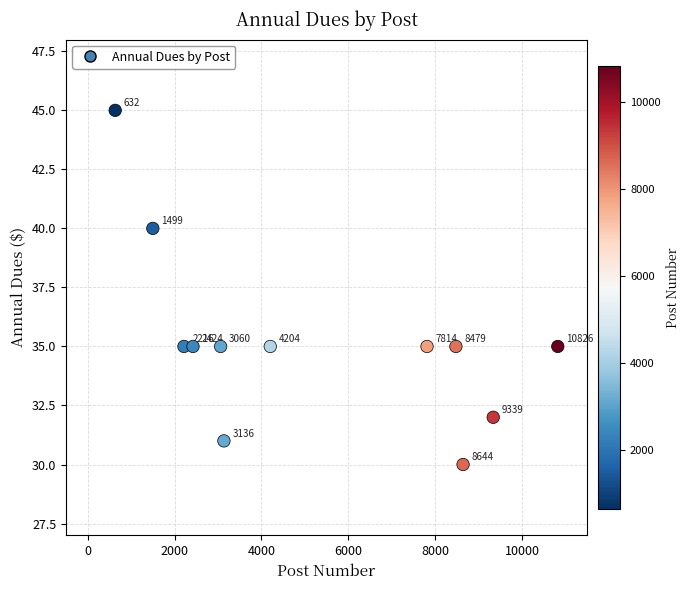

What Y value in the scatter plot is closest to 37?

35